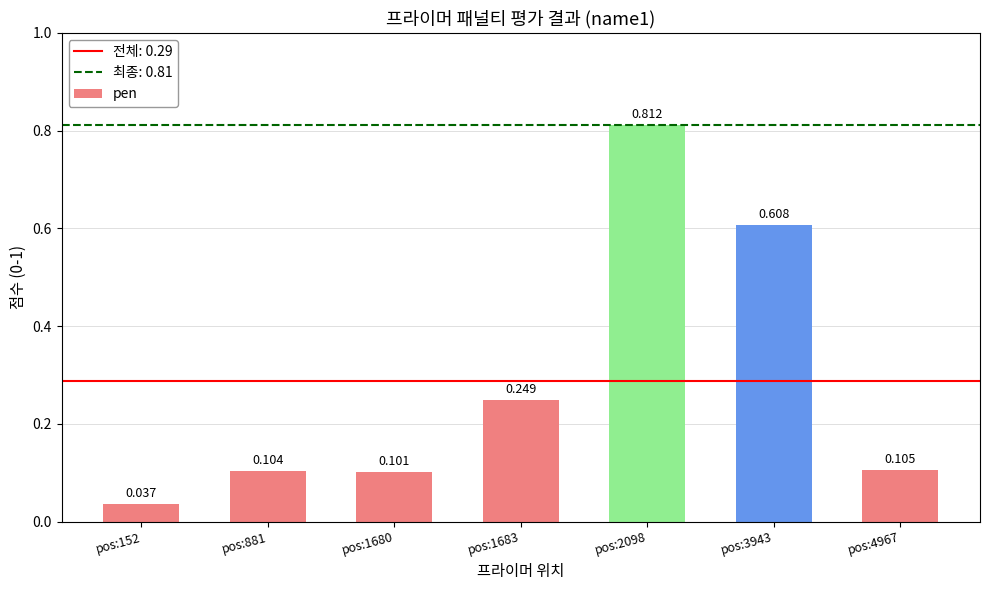

What is the sum of the values at pos:1683 and pos:152?

0.3